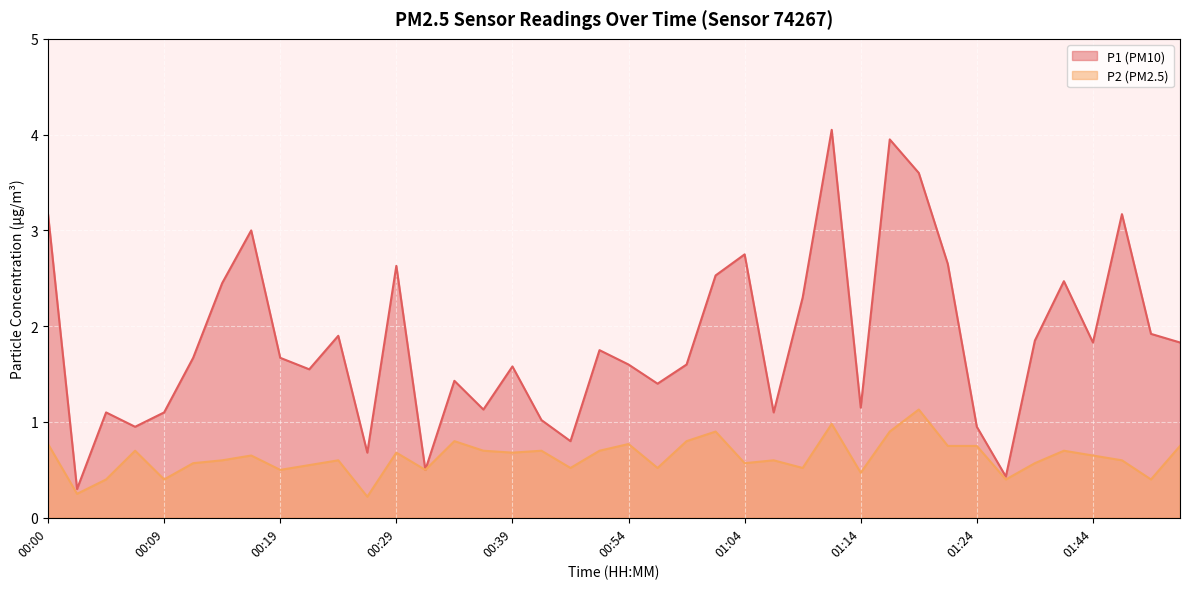

How many lines are shown in the chart?

2